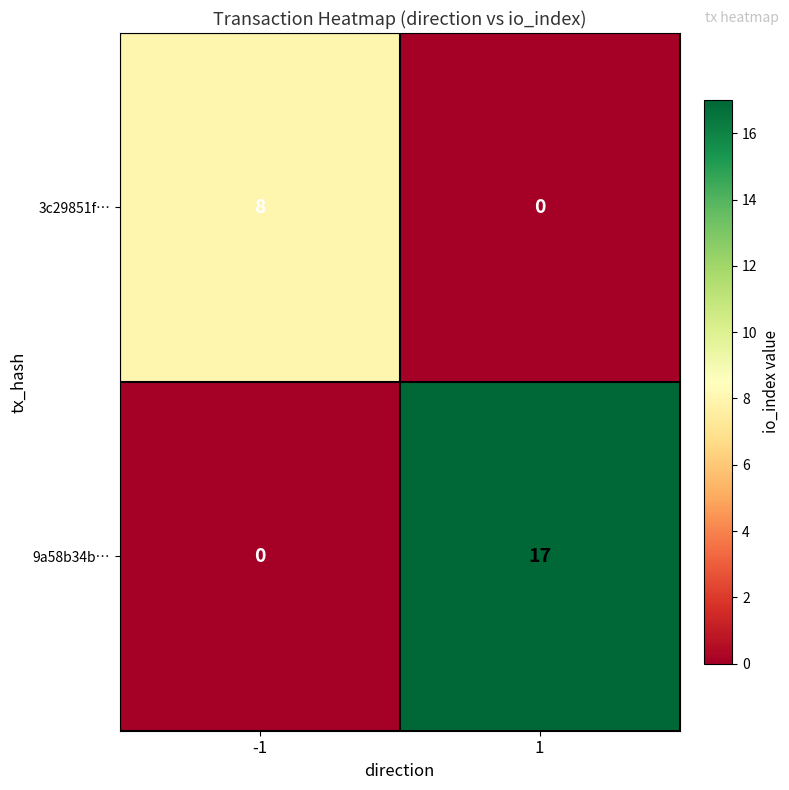

Rank the series by their average value, from lowest to highest.

3c29851f…, 9a58b34b…